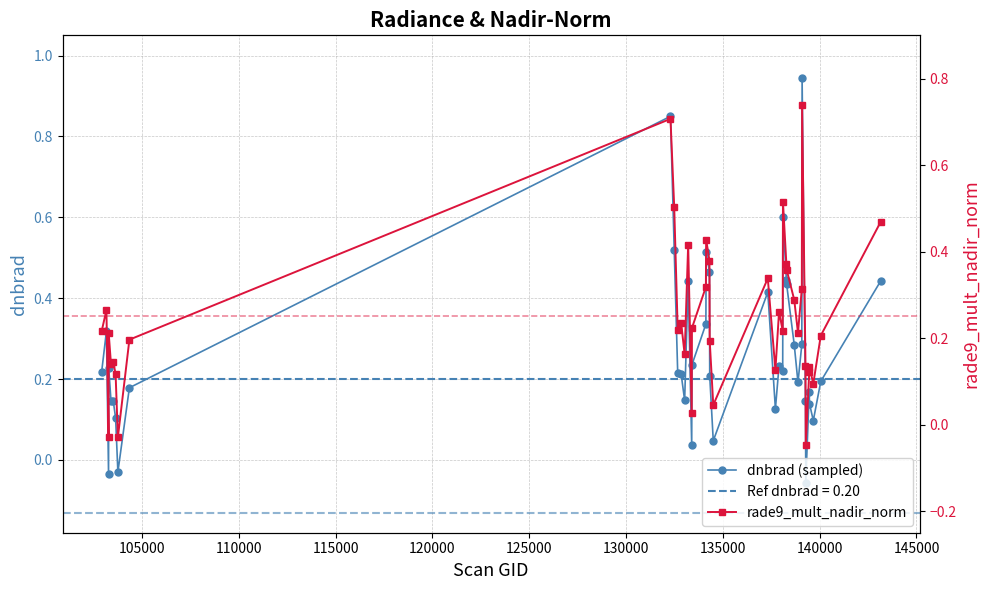

How many times do rade9_mult_nadir_norm and dnbrad (sampled) cross each other?

13